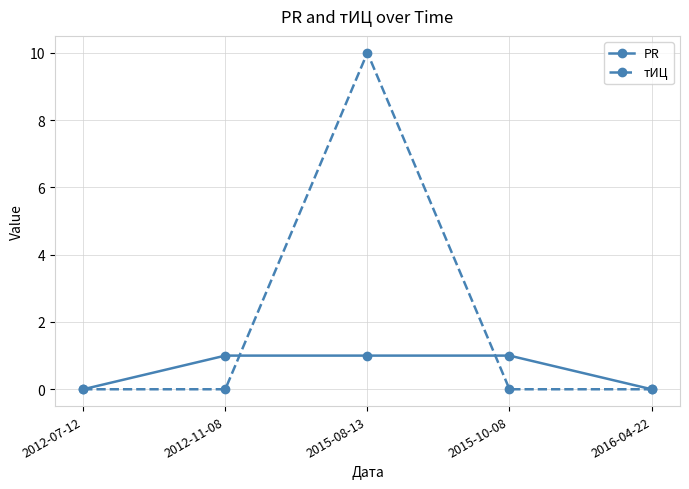

What is the difference between the highest and lowest values at 2012-11-08?

1